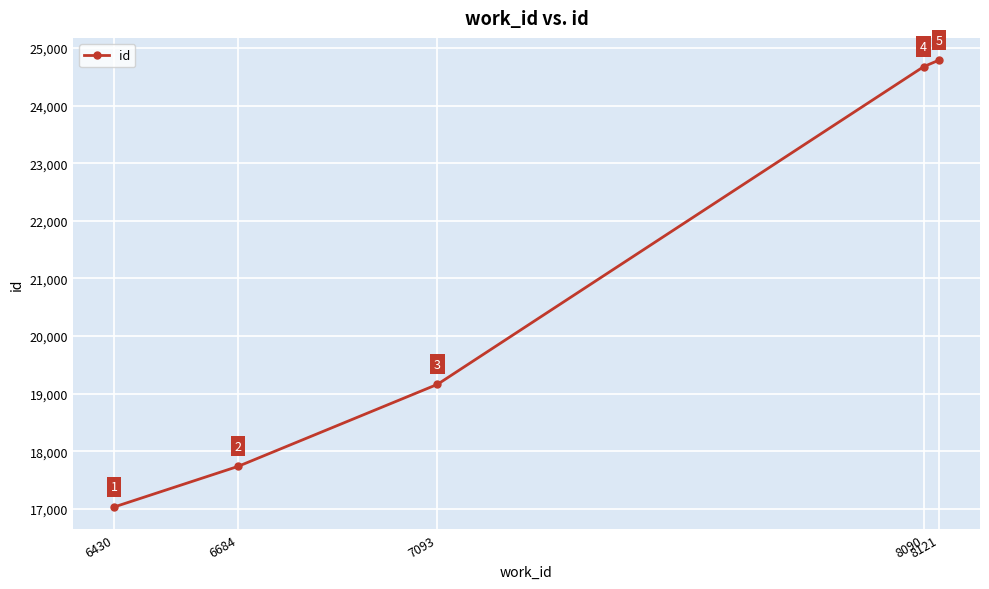

Count the number of data series in this chart.

1